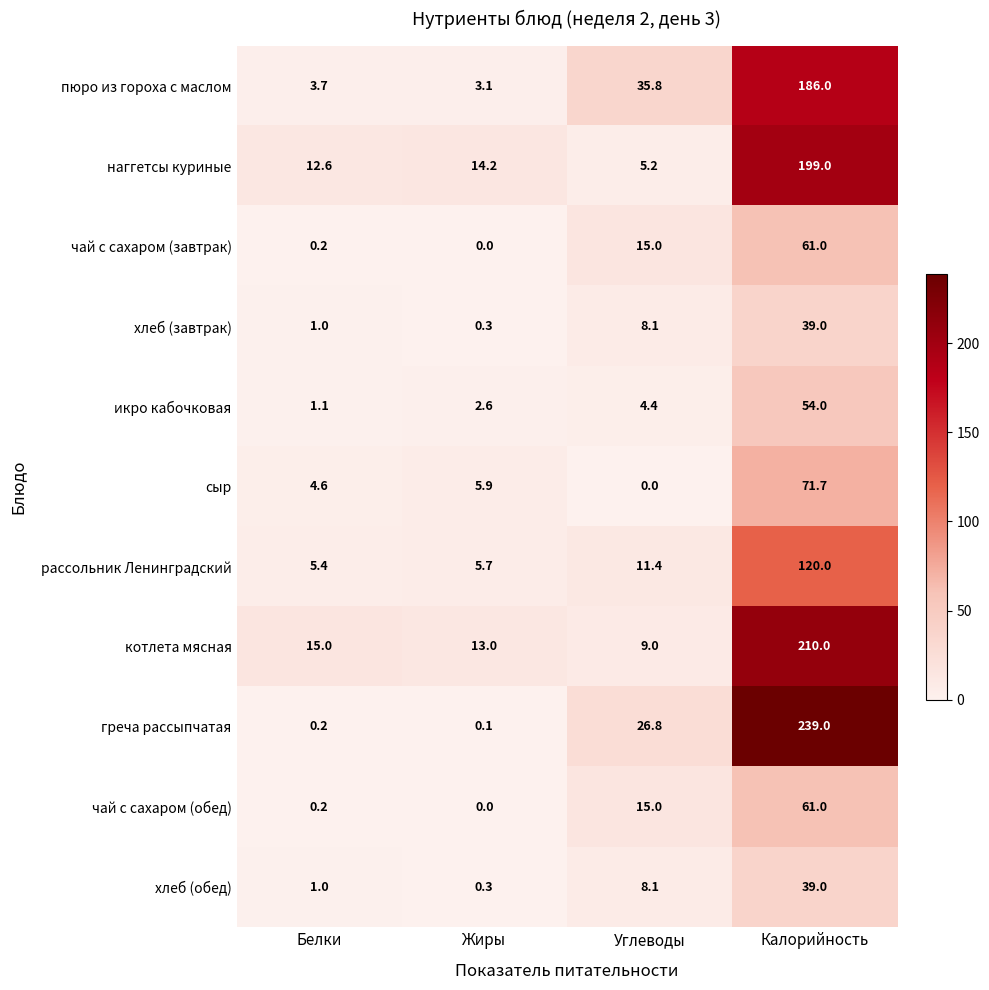

Is it true that греча рассыпчатая equals 94.1 at Калорийность?

False